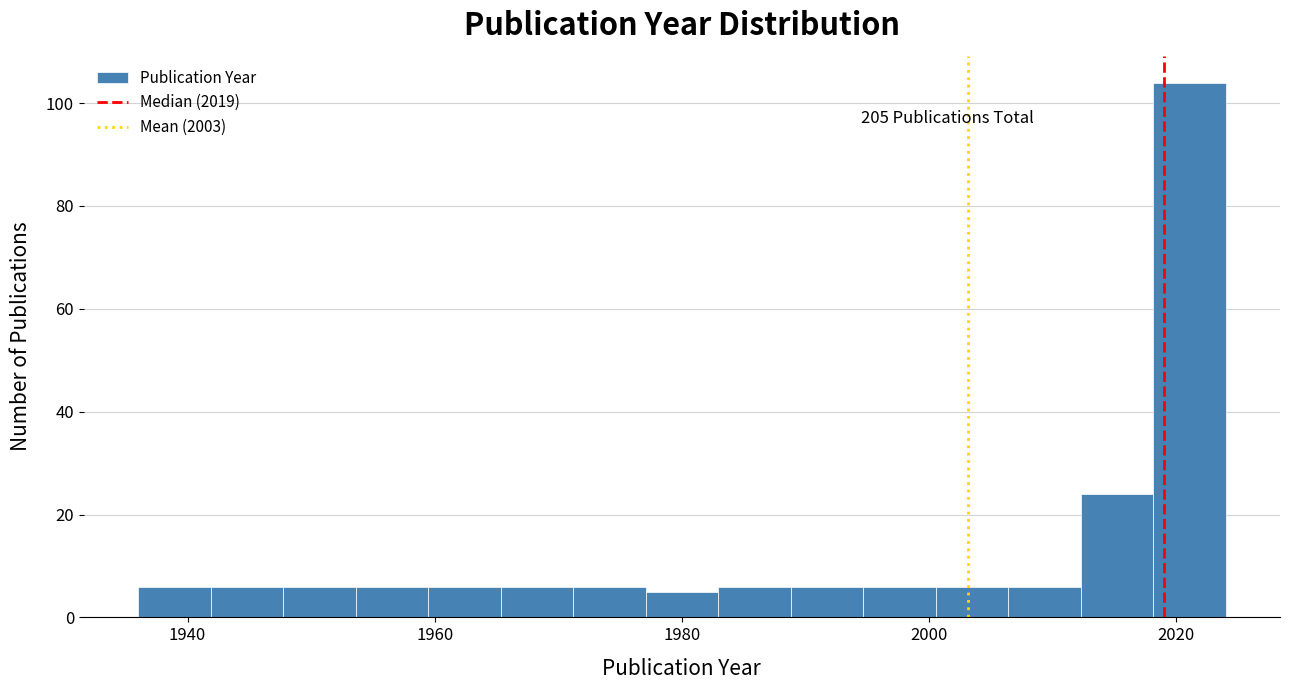

Read against the x-axis, roughly where is the centre of the tallest bar?

2022